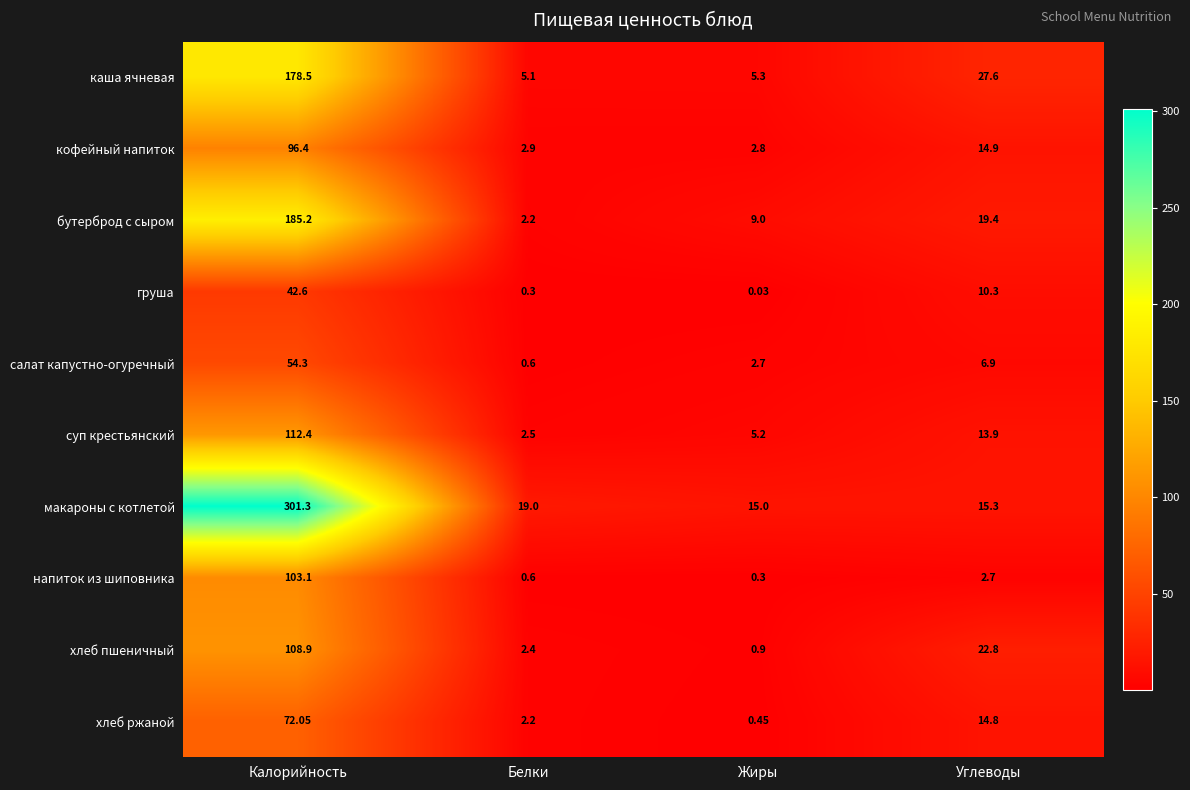

Which category has the highest value across all series?

Калорийность